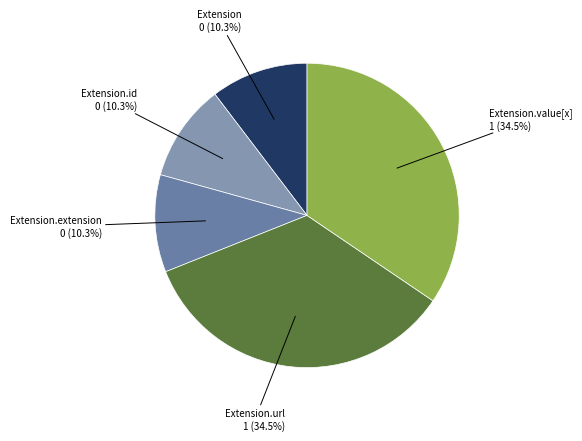

Is there a majority slice in this chart?

No